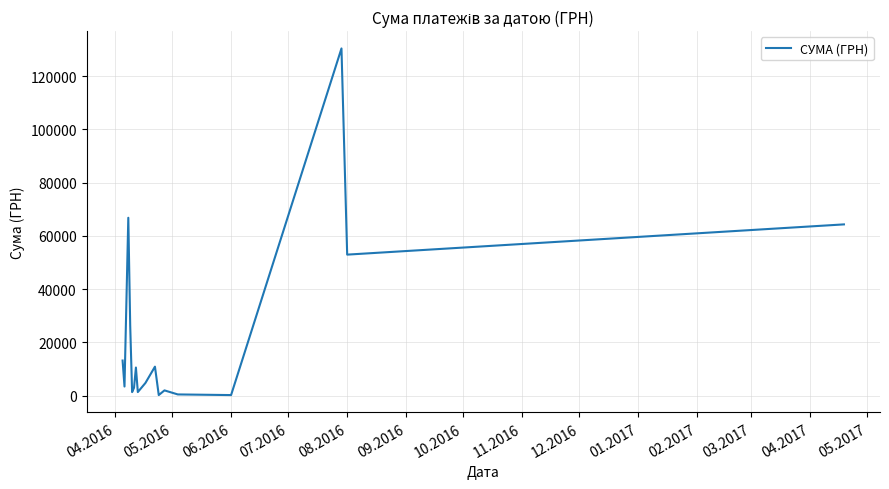

What is the greatest value displayed?

130379.7